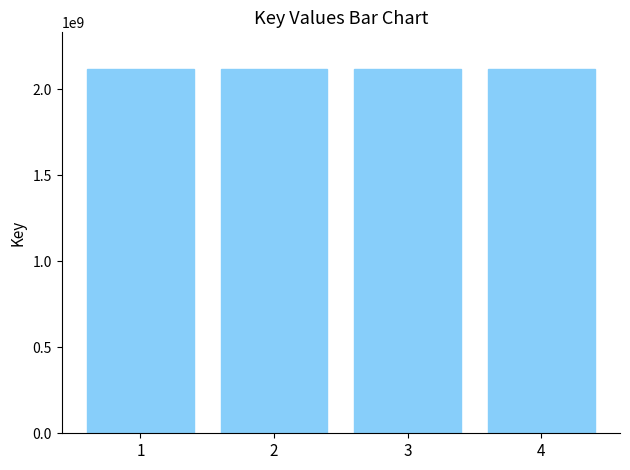

Is it true that the value at 2 is 2117945698?

True